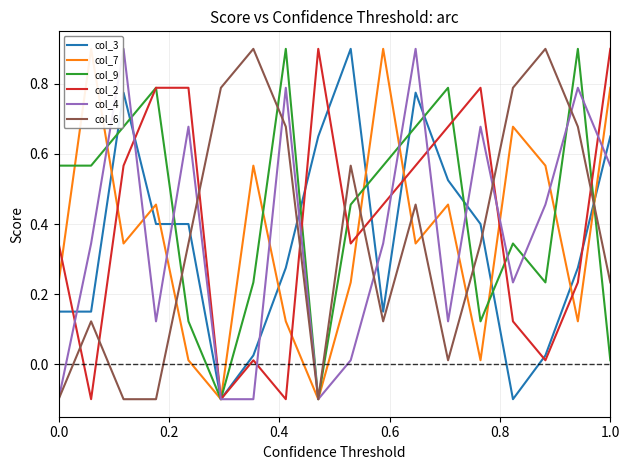

What are all the series names shown in the legend?

col_3, col_7, col_9, col_2, col_4, col_6